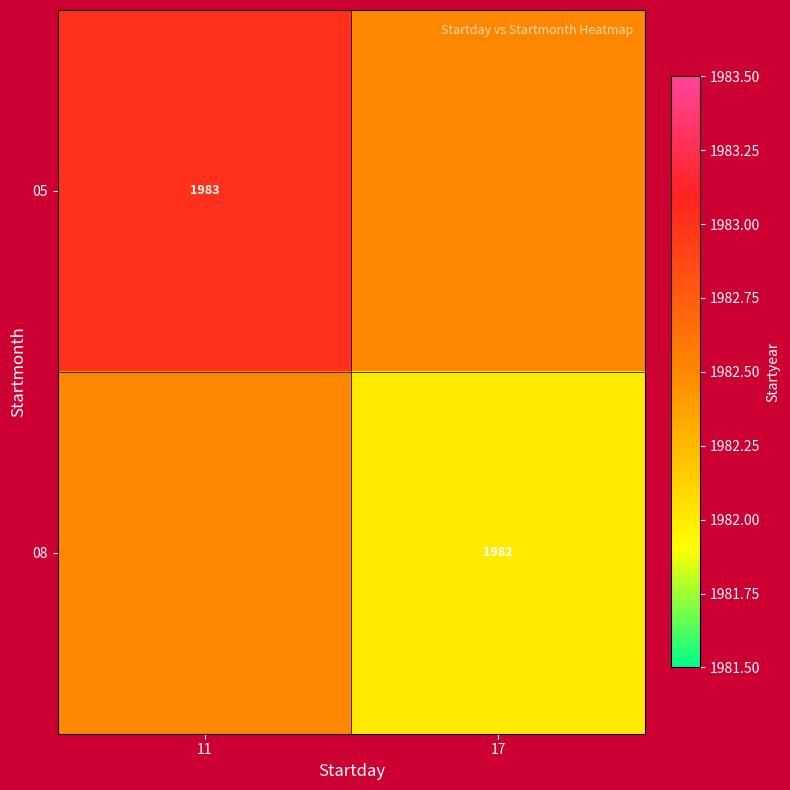

The 05 series shows 1983.0 at 11. True or false?

True